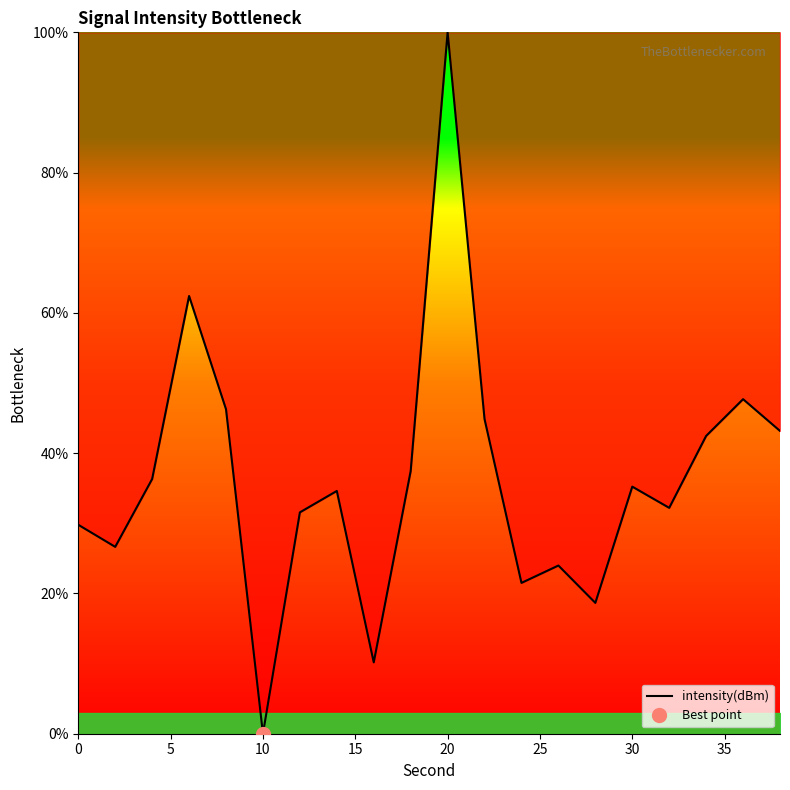

How many interior local valleys (lower than both neighbors) does the data have?

6